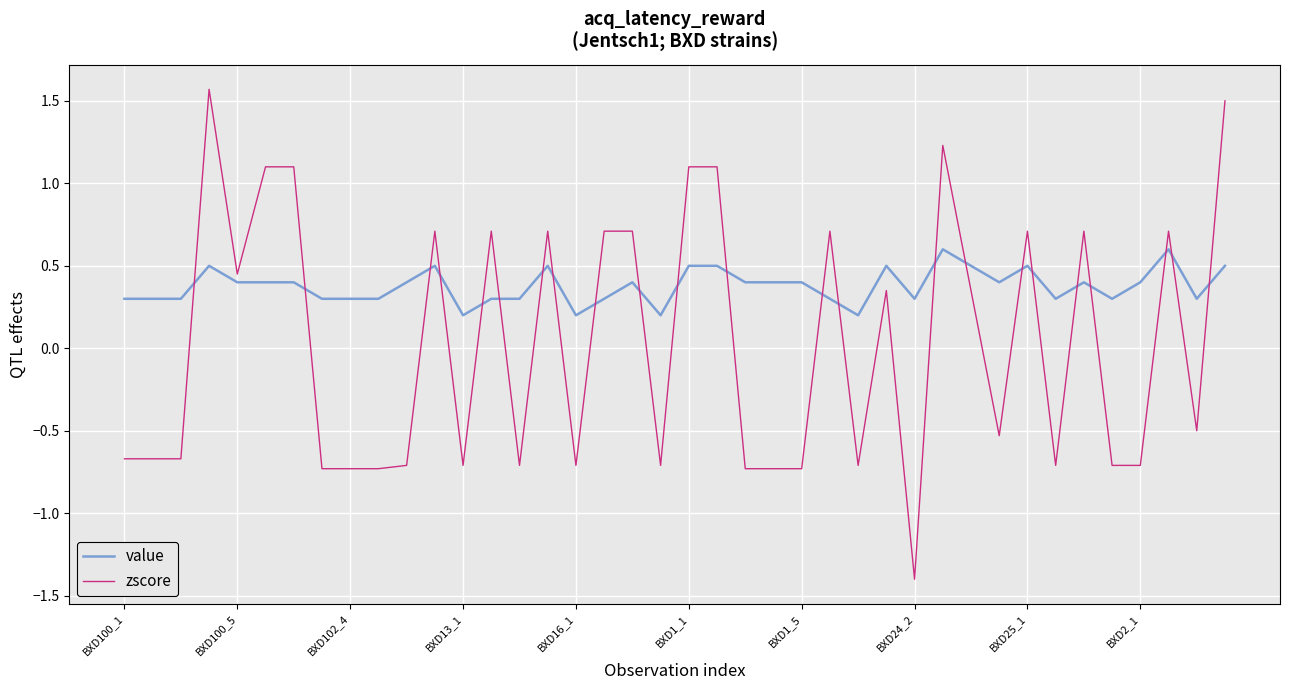

What is the difference between the maximum and minimum values in the zscore series?

3.0